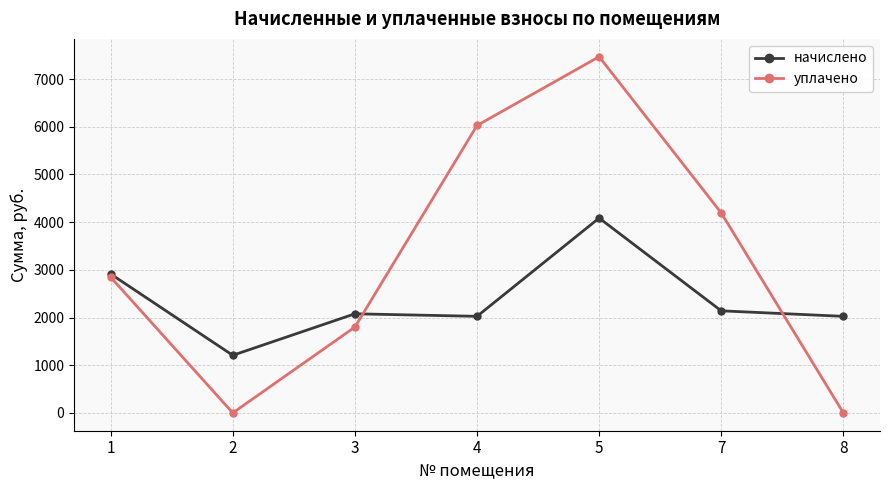

Count the number of data series in this chart.

2